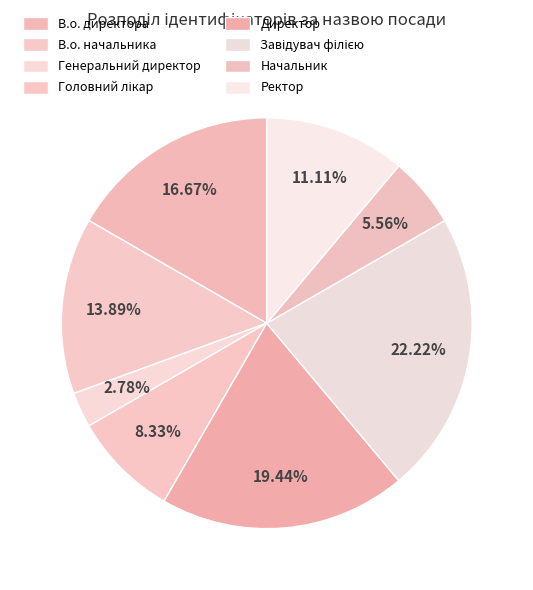

Does any single category account for the majority?

No